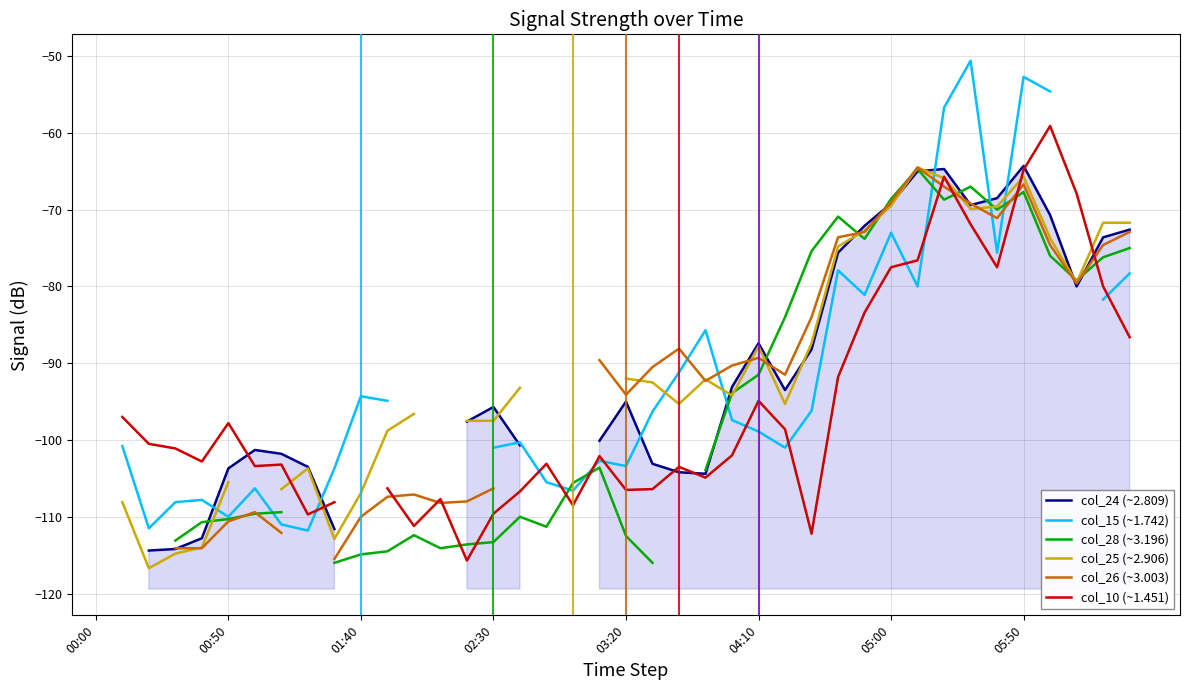

How many intersections are there between col_28 (~3.196) and col_25 (~2.906)?

11